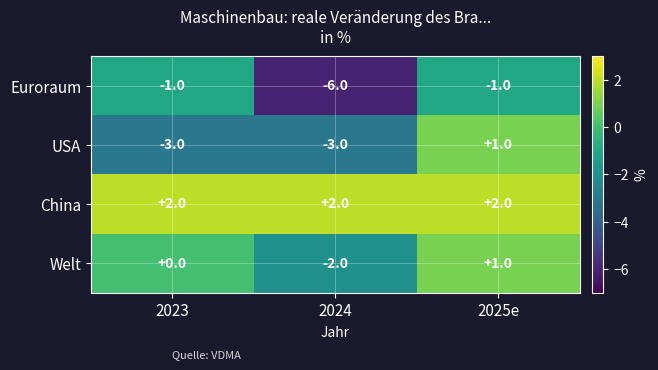

At which label does Welt reach its peak?

2025e